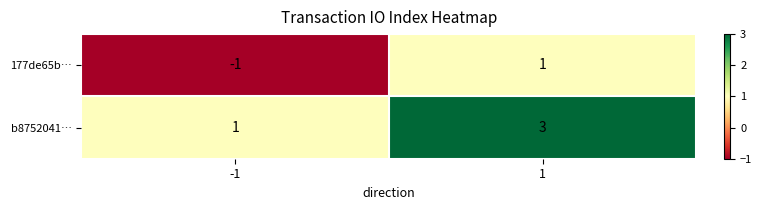

The value of 177de65b… at -1 is -2. True or false?

False